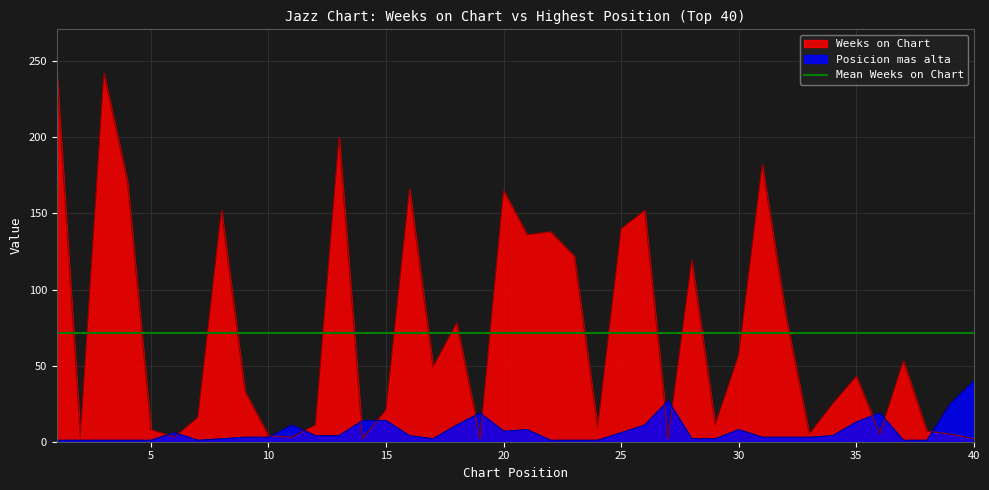

What is the total value across all series at 29?

13